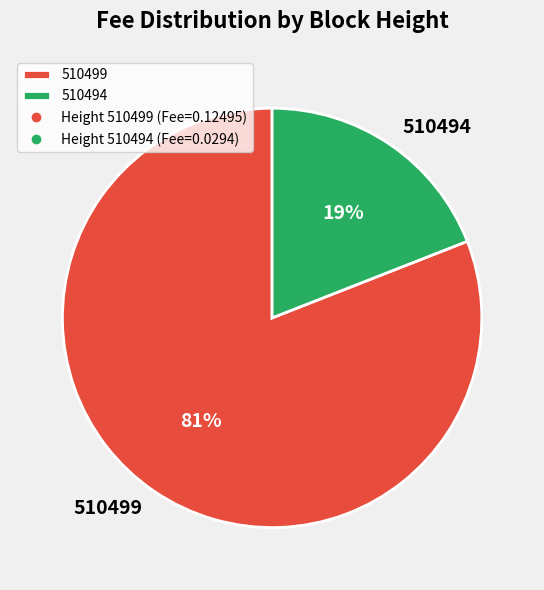

To the nearest percent, what percentage of the pie is 510494?

19%